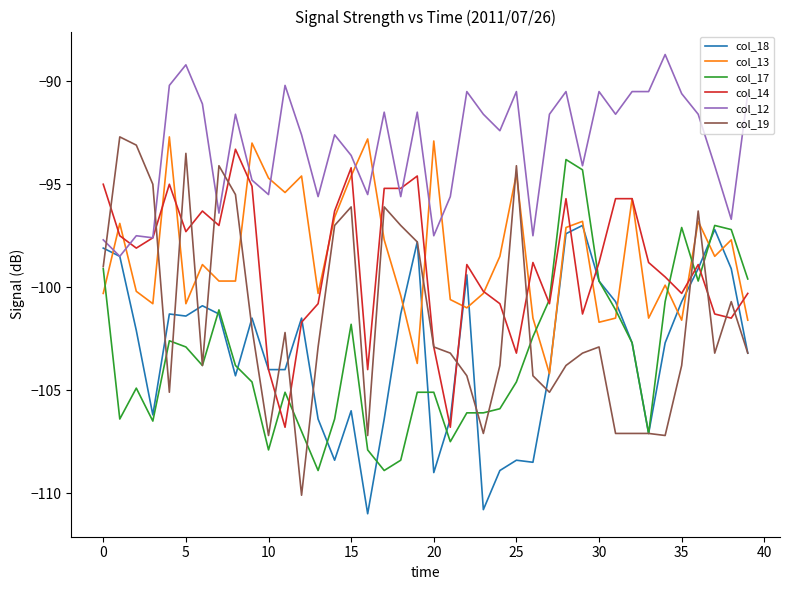

Which series has the widest spread of values?

col_19